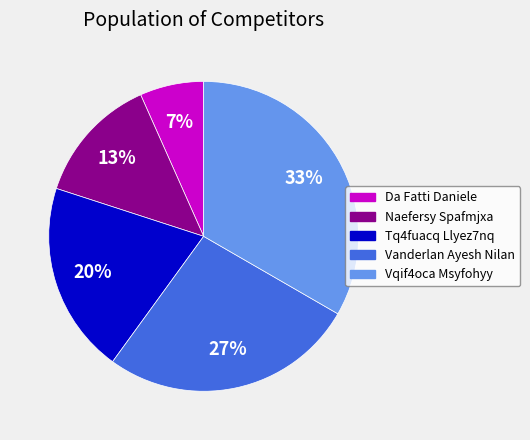

Which slice is the smallest?

Da Fatti Daniele